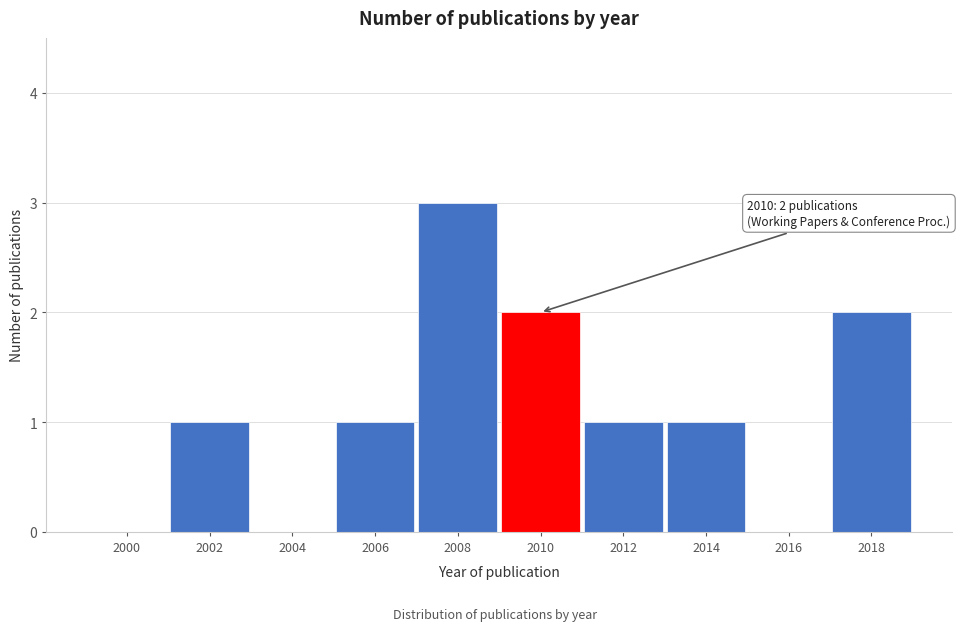

Reading right to left, what are all the values shown in this chart?

2018=2	2016=0	2014=1	2012=1	2010=2	2008=3	2006=1	2004=0	2002=1	2000=0